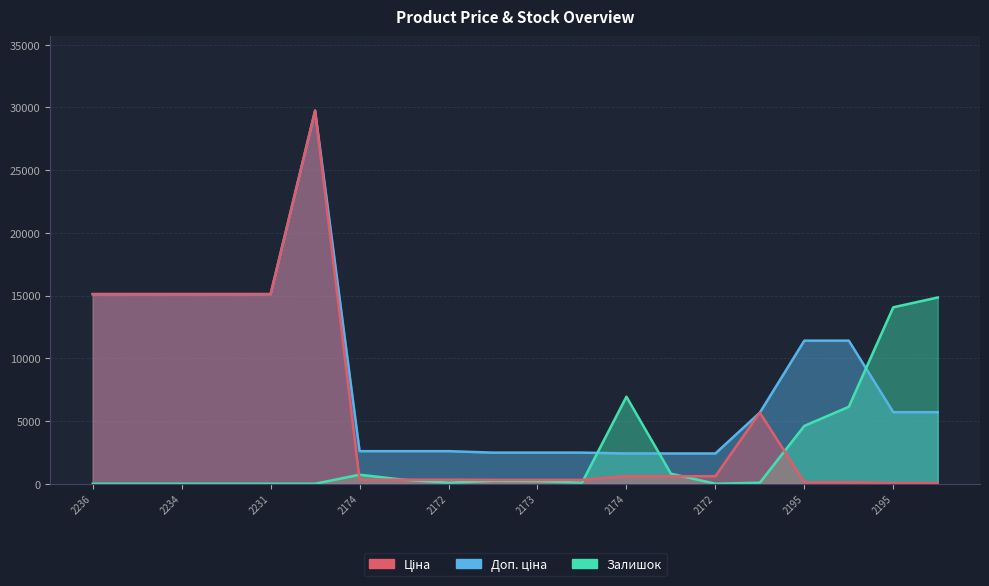

What is the total value across all series at 2172?

3007.7